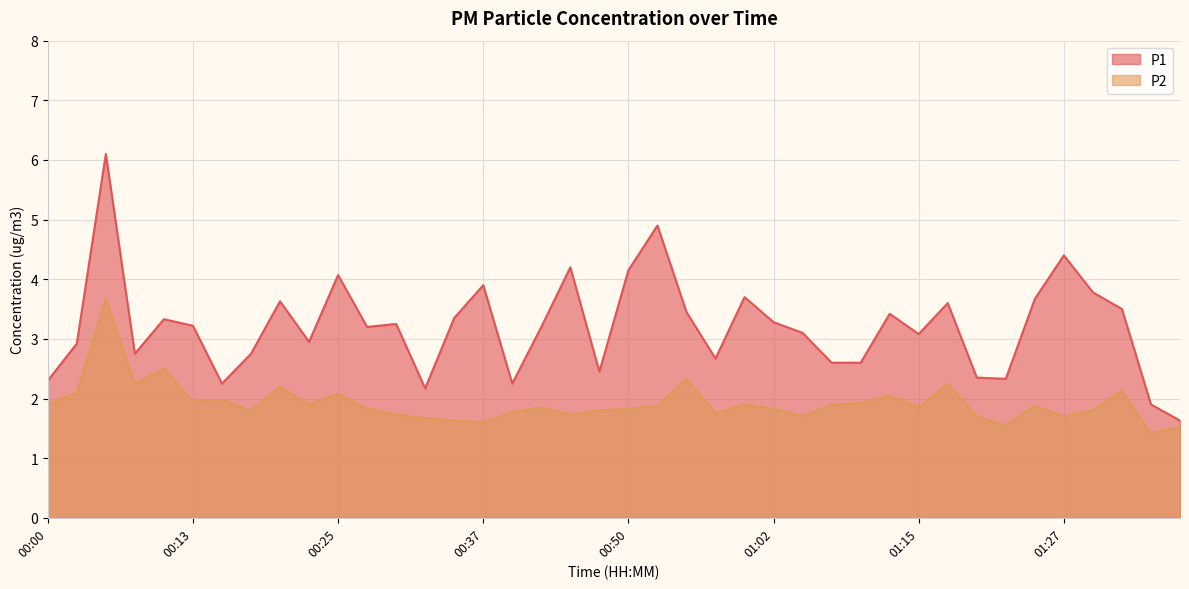

True or false: P2 and P1 intersect in this chart.

False